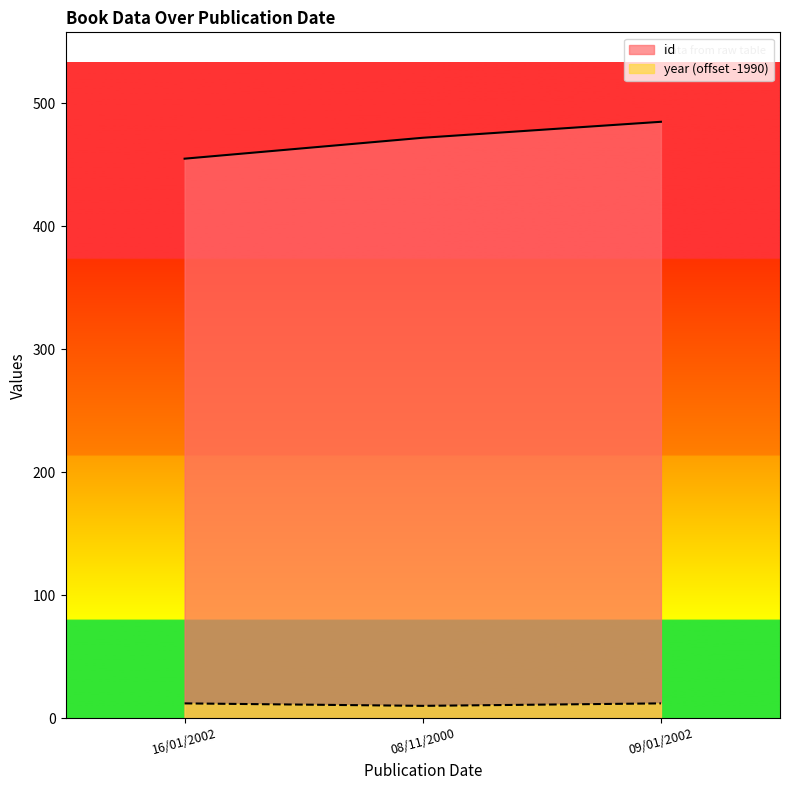

Count the number of data series in this chart.

2